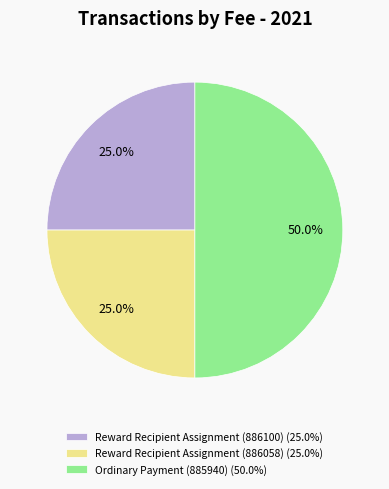

What percentage do Ordinary Payment (885940) (50.0%) and Reward Recipient Assignment (886058) (25.0%) together represent?

75.0%